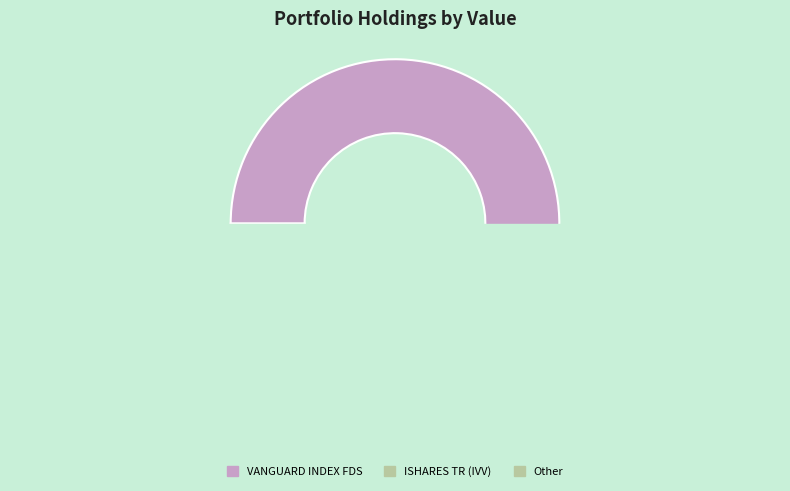

To the nearest percent, what portion does ISHARES TR (IVV) represent?

44%